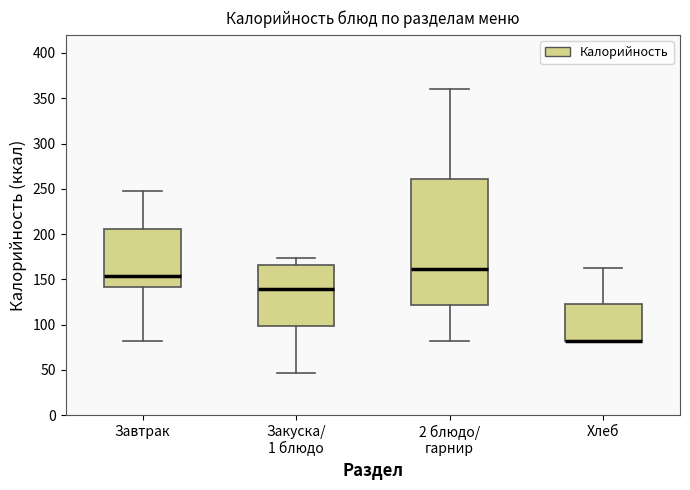

Which box is the tallest, from its lower edge to its upper edge?

2 блюдо/ гарнир